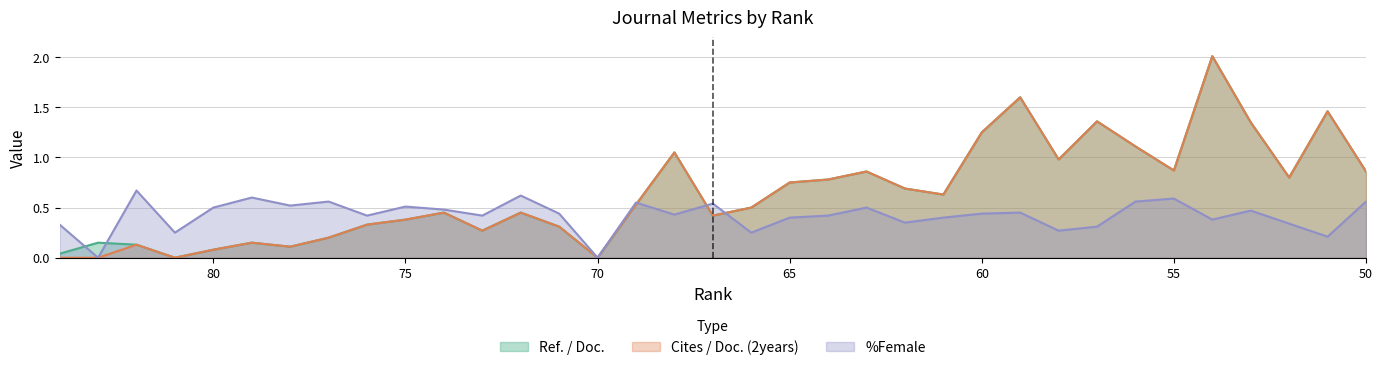

At which category does the chart reach its peak across all series?

54